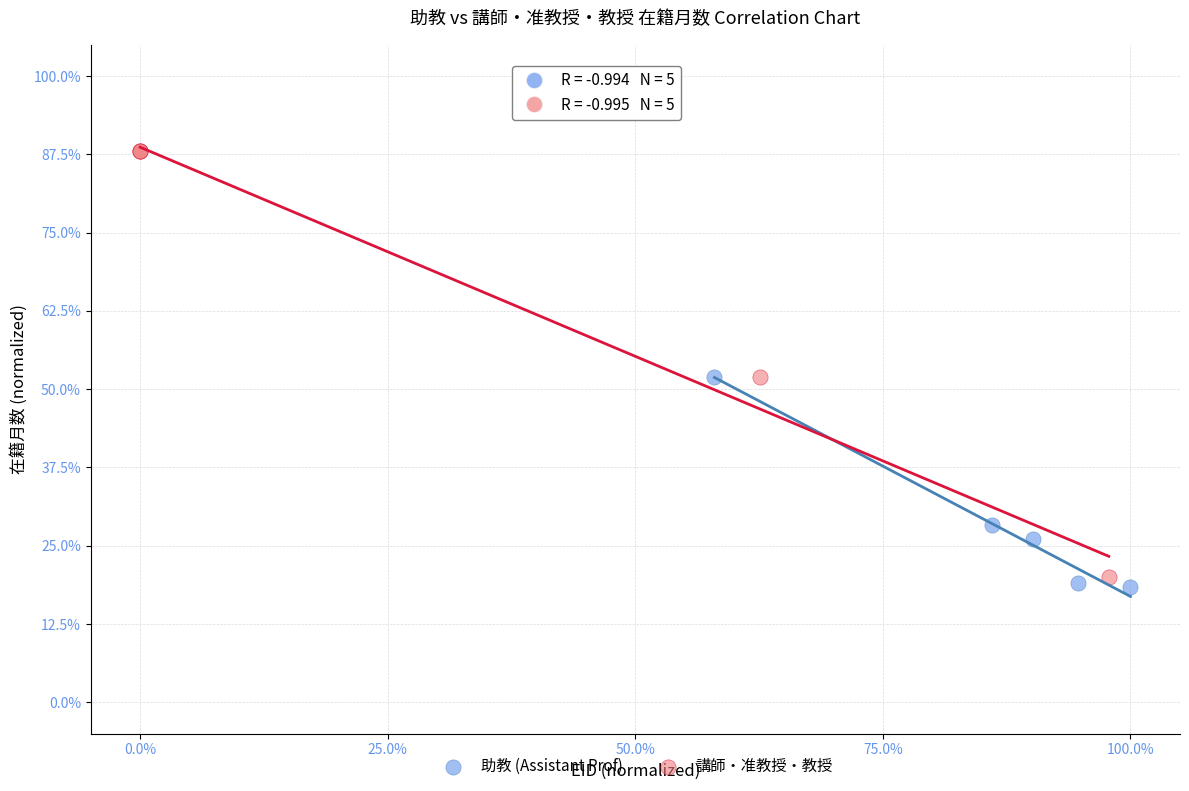

What are all the series names shown in the legend?

助教 (Assistant Prof), 講師・准教授・教授